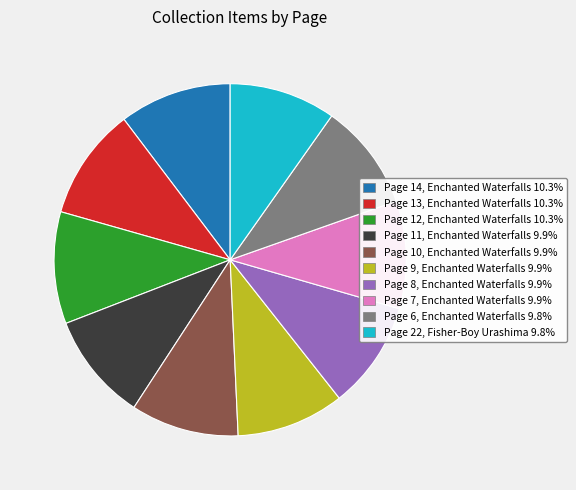

How many slices are in this pie chart?

10